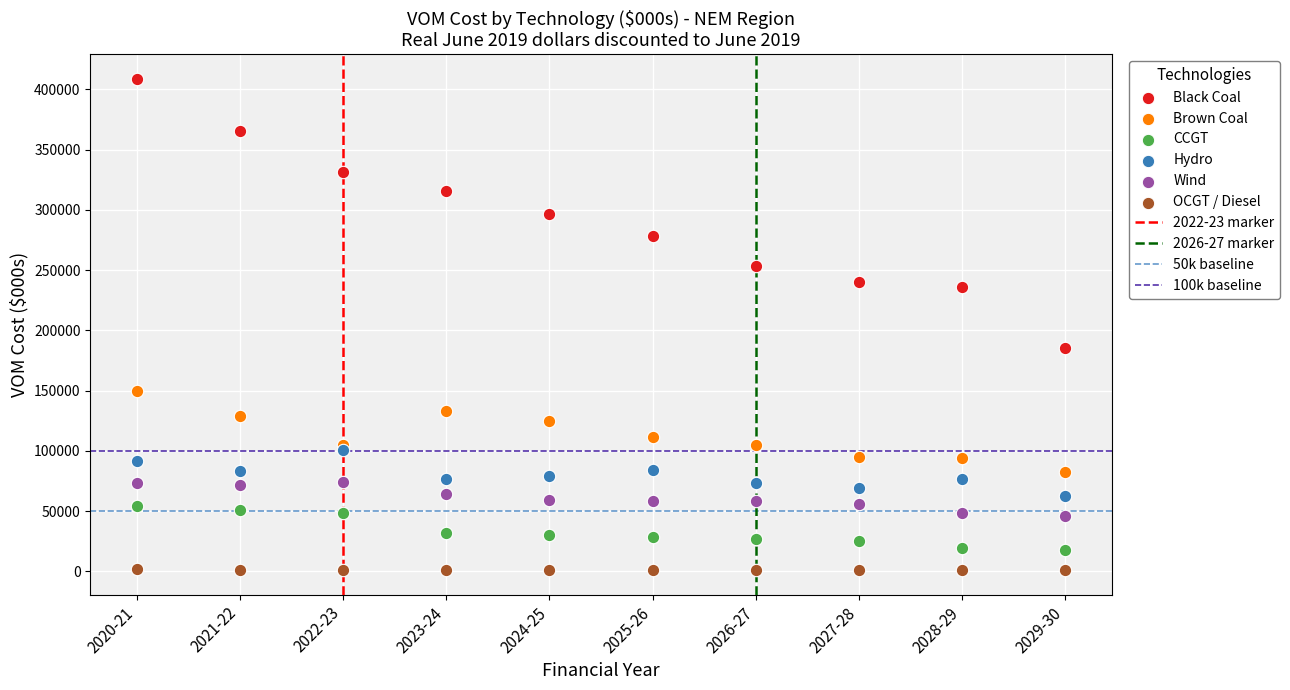

Which series reaches the maximum Y coordinate?

Black Coal